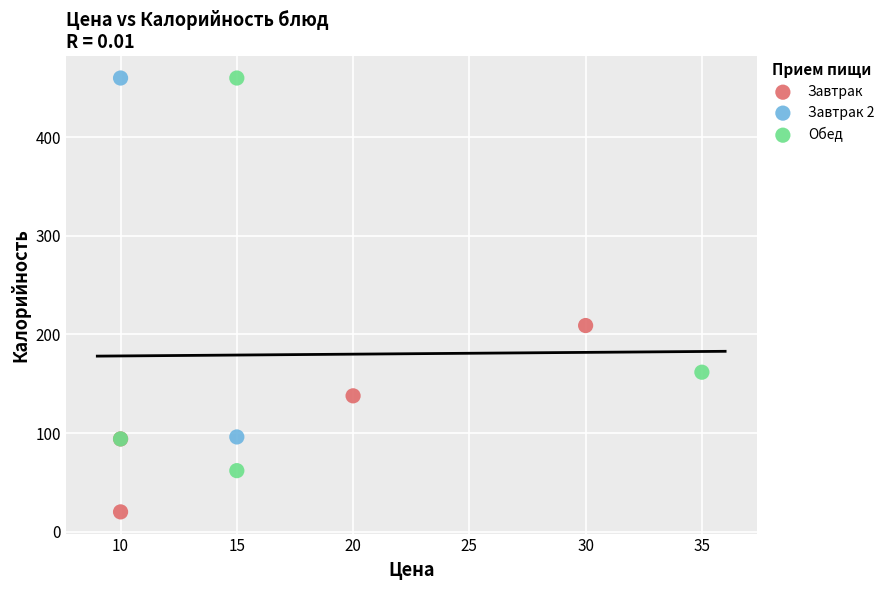

Which series has the largest Y range (max minus min)?

Обед